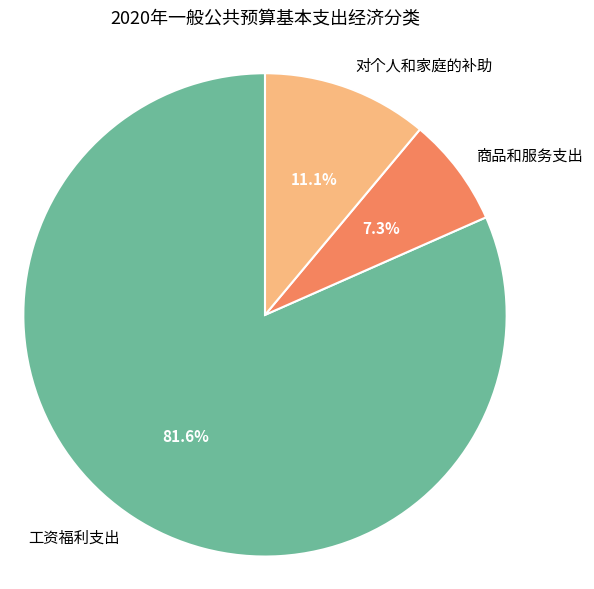

To the nearest percent, what is the combined percentage of 商品和服务支出 and 对个人和家庭的补助?

18%